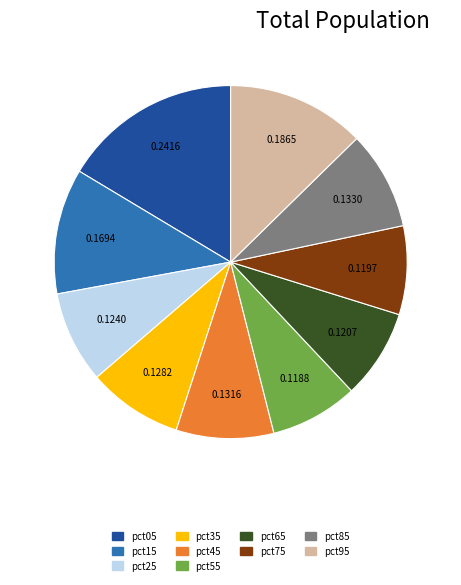

Is the sum of pct35 and pct25 greater than half?

No